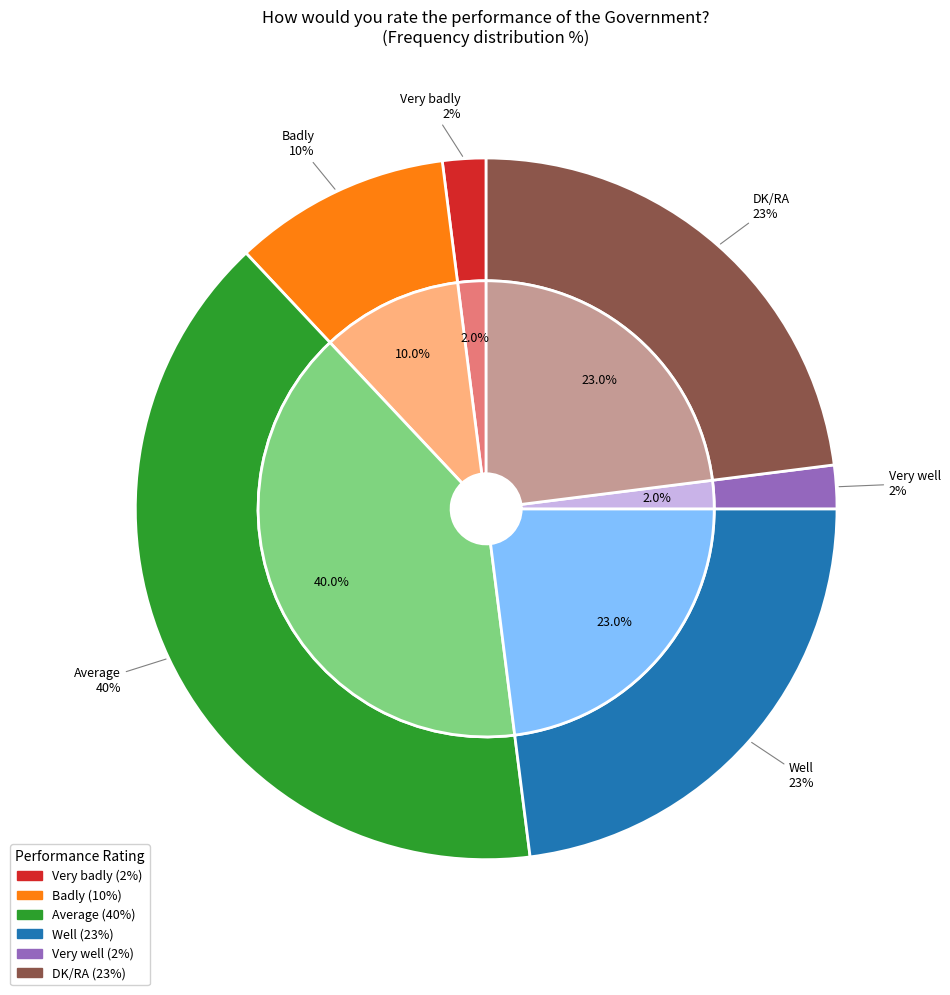

Count the number of slices in the pie.

6